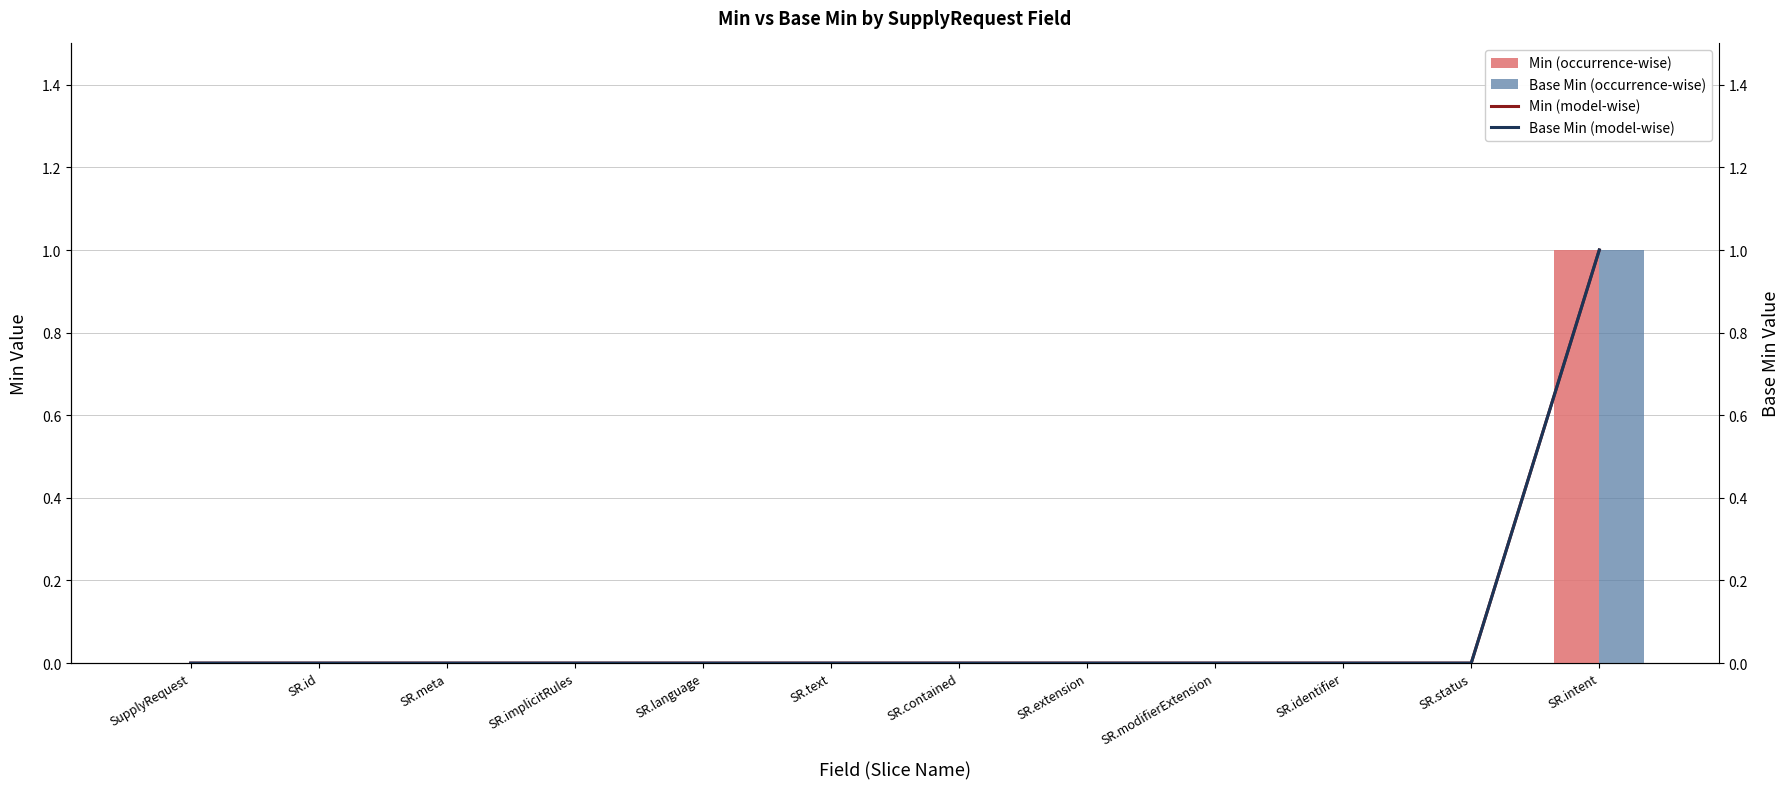

At which category is the sum across all series the highest?

SR.intent